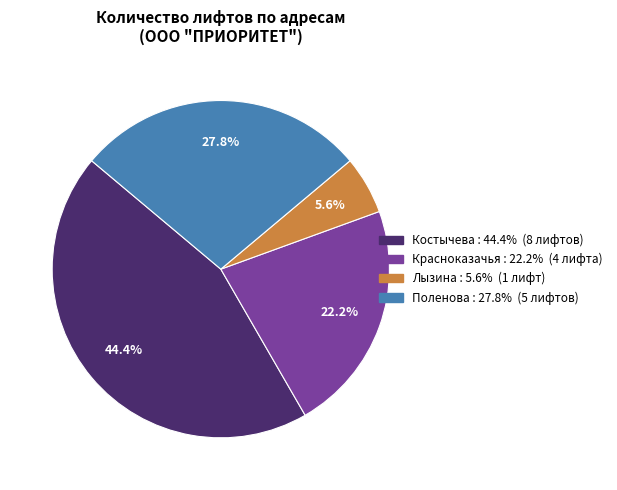

Does any single category account for the majority?

No